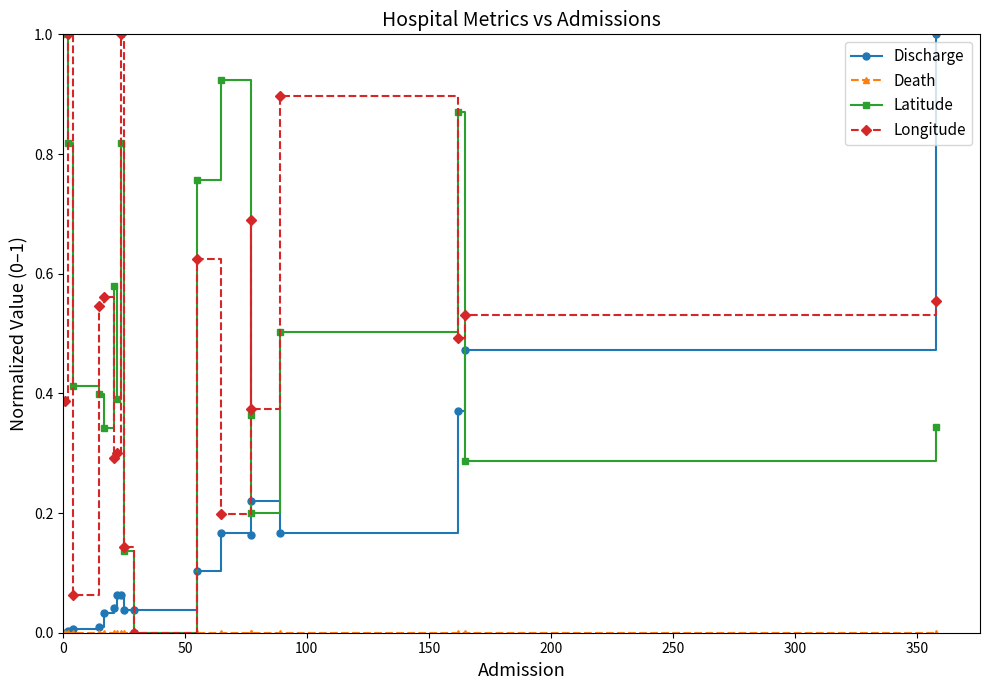

How many distinct data groups are displayed?

4